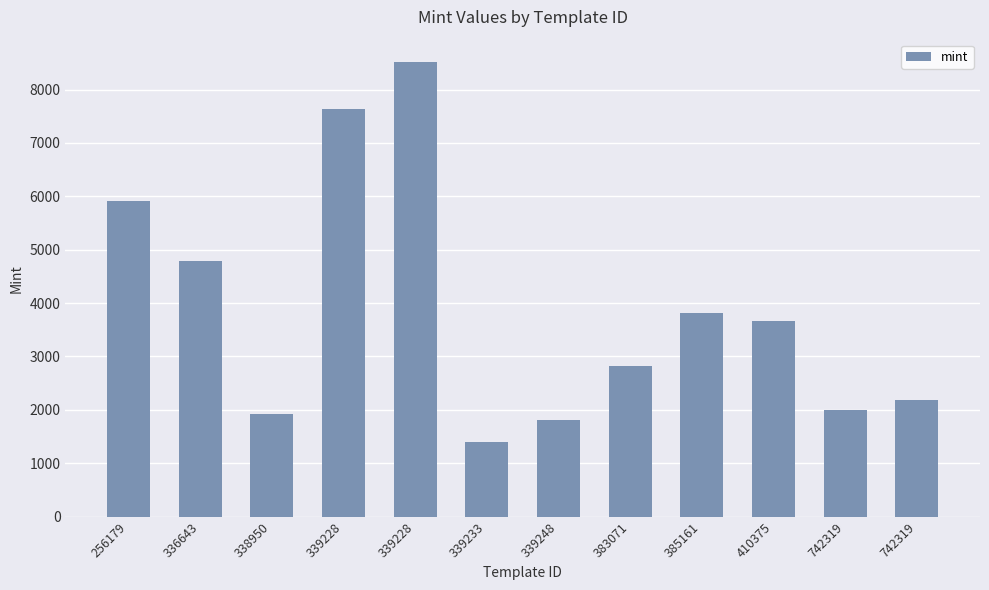

The chart shows a value of 1238 at 410375. True or false?

False